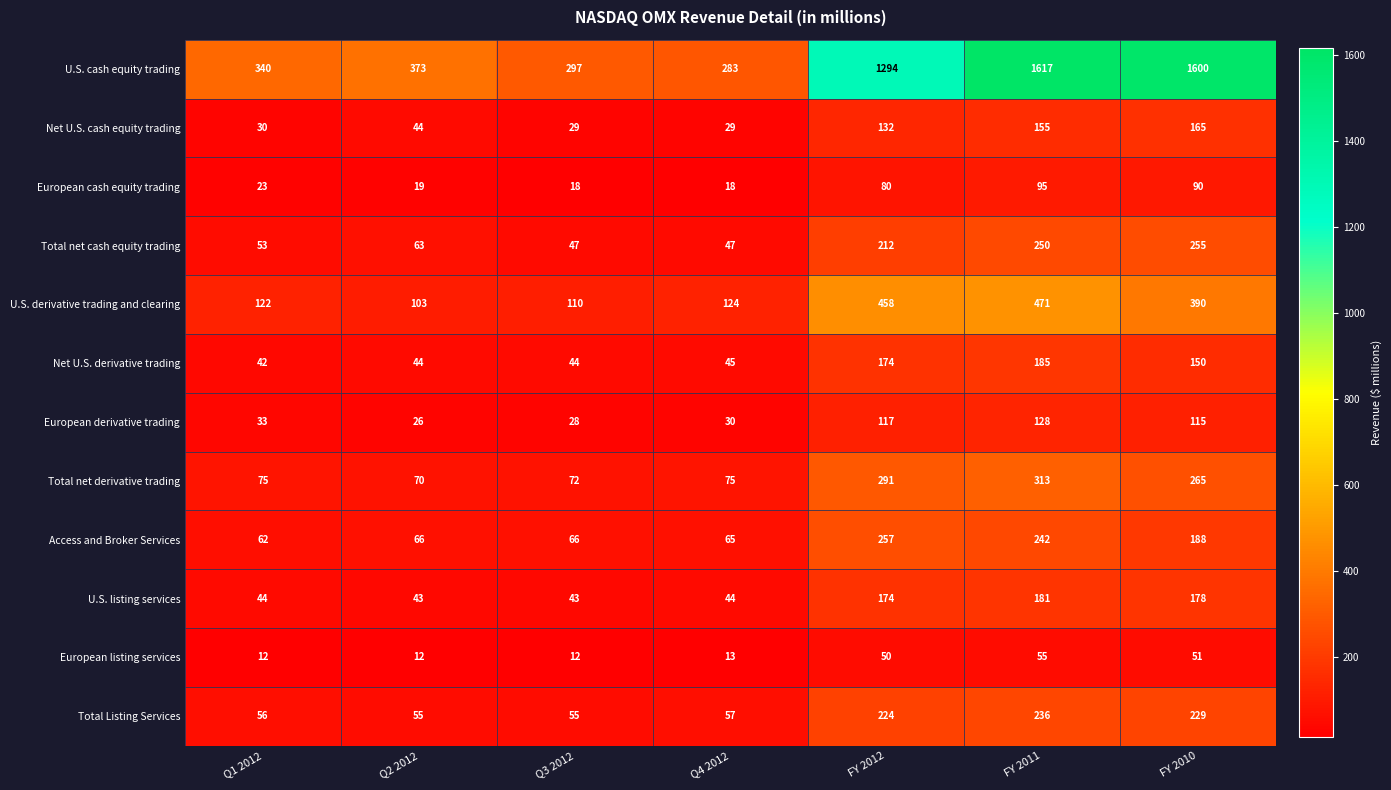

What value does the Total net cash equity trading series have at FY 2011?

250